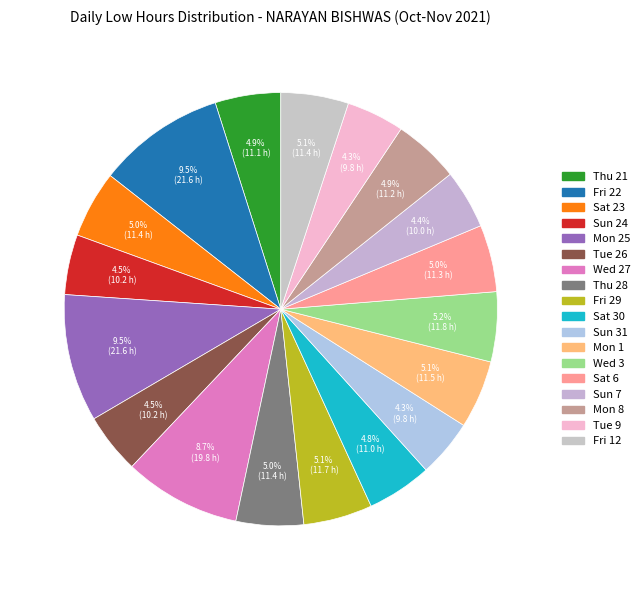

Count the number of slices in the pie.

18